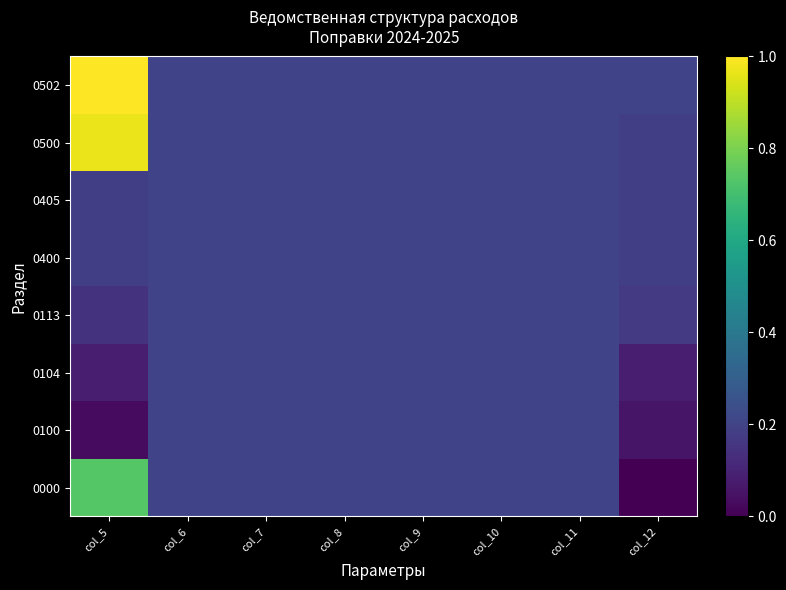

Reading left to right, list all the values displayed in this chart.

0000: col_5=0.7	col_6=0.2	col_7=0.2	col_8=0.2	col_9=0.2	col_10=0.2	col_11=0.2	col_12=0.0
0100: col_5=0.0	col_6=0.2	col_7=0.2	col_8=0.2	col_9=0.2	col_10=0.2	col_11=0.2	col_12=0.1
0104: col_5=0.1	col_6=0.2	col_7=0.2	col_8=0.2	col_9=0.2	col_10=0.2	col_11=0.2	col_12=0.1
0113: col_5=0.1	col_6=0.2	col_7=0.2	col_8=0.2	col_9=0.2	col_10=0.2	col_11=0.2	col_12=0.2
0400: col_5=0.2	col_6=0.2	col_7=0.2	col_8=0.2	col_9=0.2	col_10=0.2	col_11=0.2	col_12=0.2
0405: col_5=0.2	col_6=0.2	col_7=0.2	col_8=0.2	col_9=0.2	col_10=0.2	col_11=0.2	col_12=0.2
0500: col_5=1.0	col_6=0.2	col_7=0.2	col_8=0.2	col_9=0.2	col_10=0.2	col_11=0.2	col_12=0.2
0502: col_5=1.0	col_6=0.2	col_7=0.2	col_8=0.2	col_9=0.2	col_10=0.2	col_11=0.2	col_12=0.2